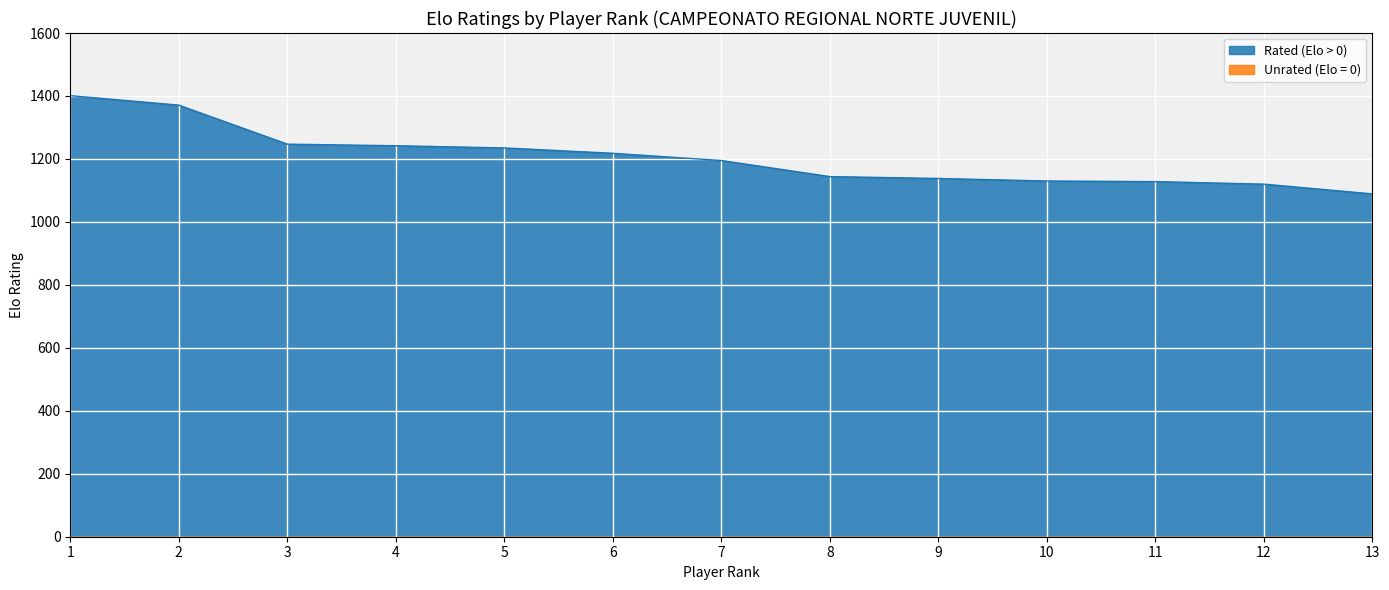

How many categories are shown in the chart?

13